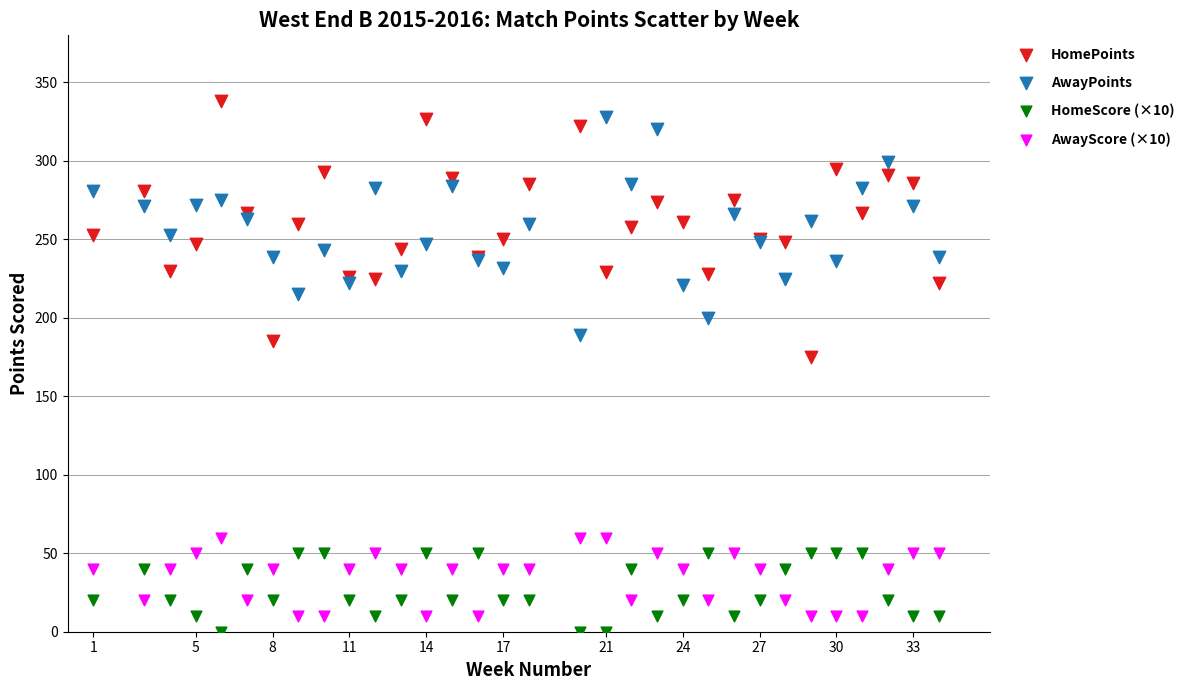

What are all the series names shown in the legend?

HomePoints, AwayPoints, HomeScore (×10), AwayScore (×10)